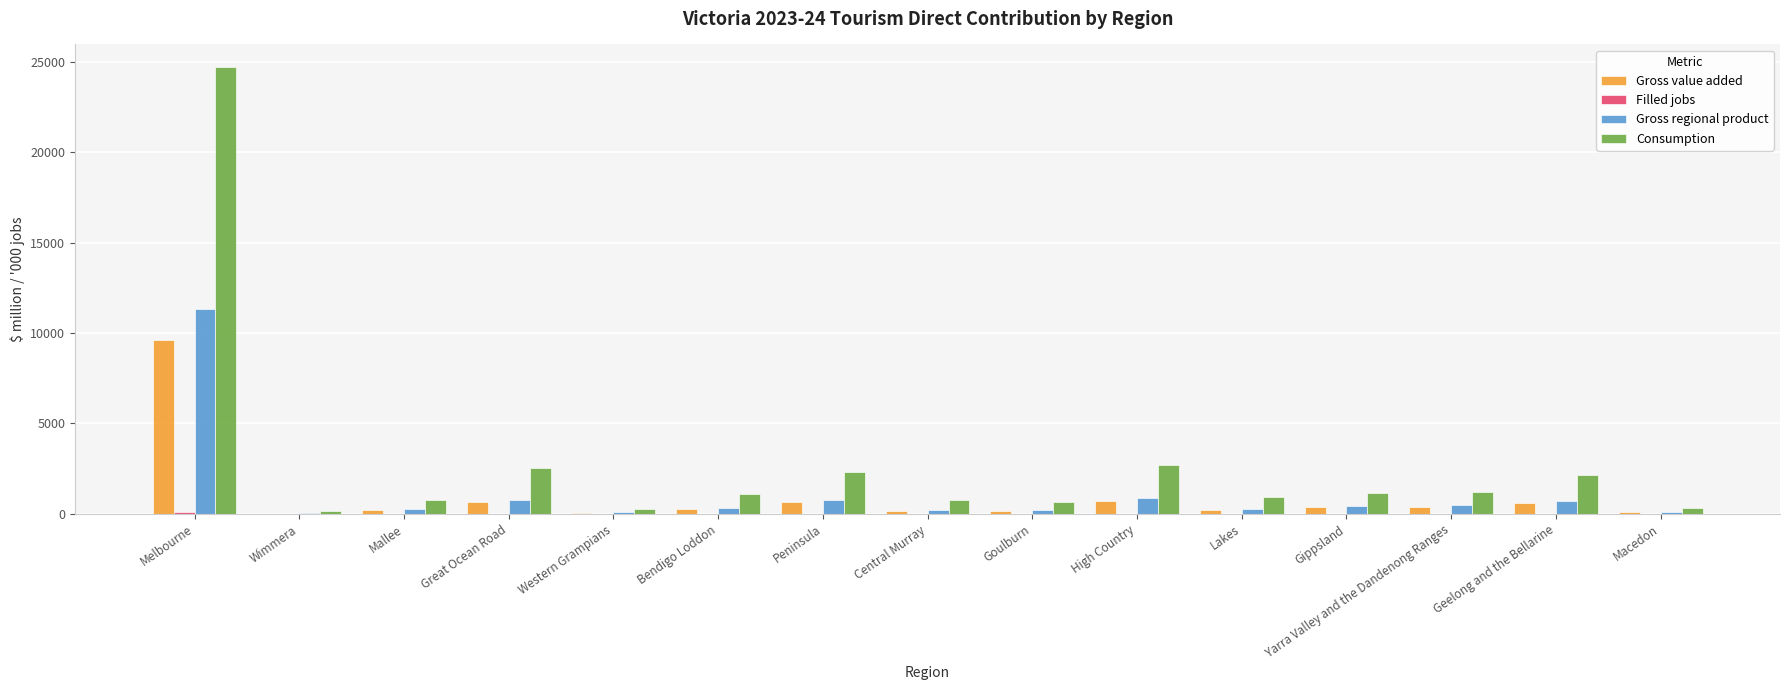

At which label does Gross regional product reach its peak?

Melbourne